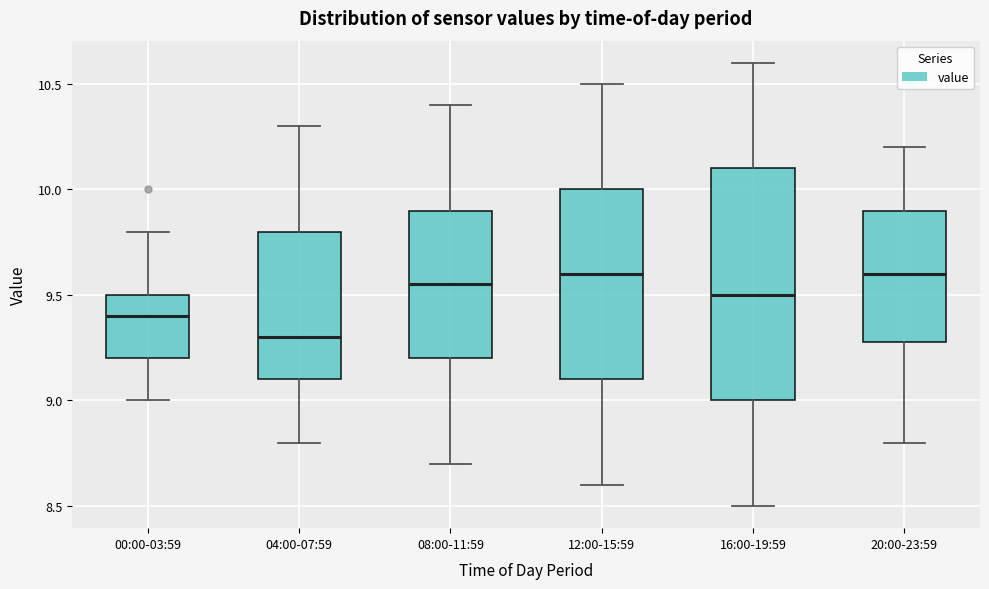

Which box is the tallest, from its lower edge to its upper edge?

16:00-19:59